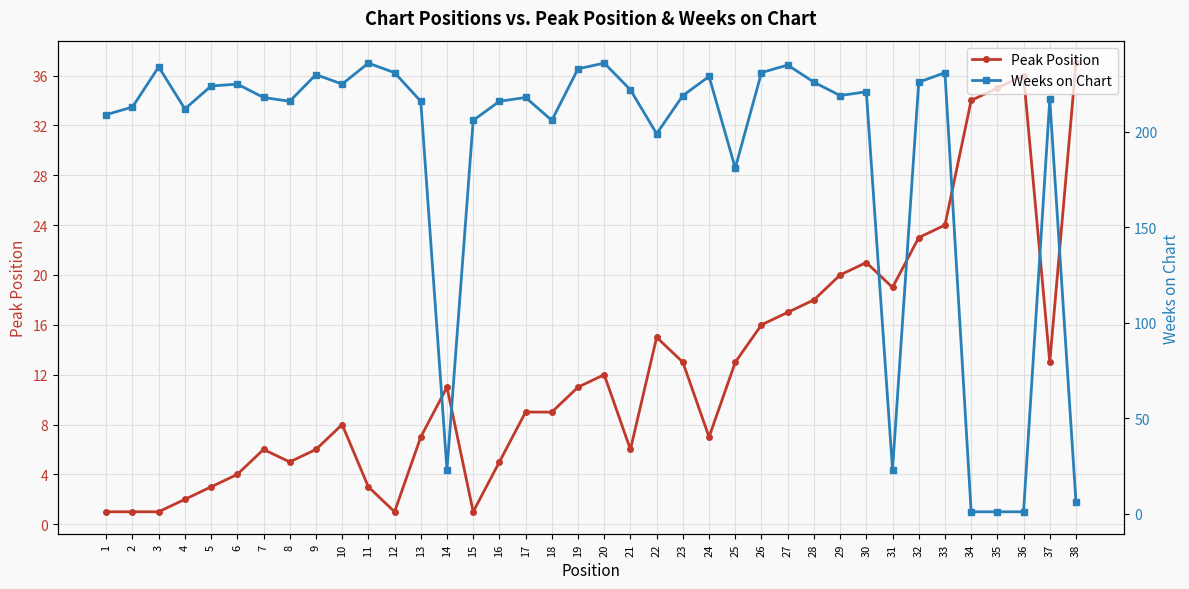

Which series has the largest range (max minus min)?

Weeks on Chart